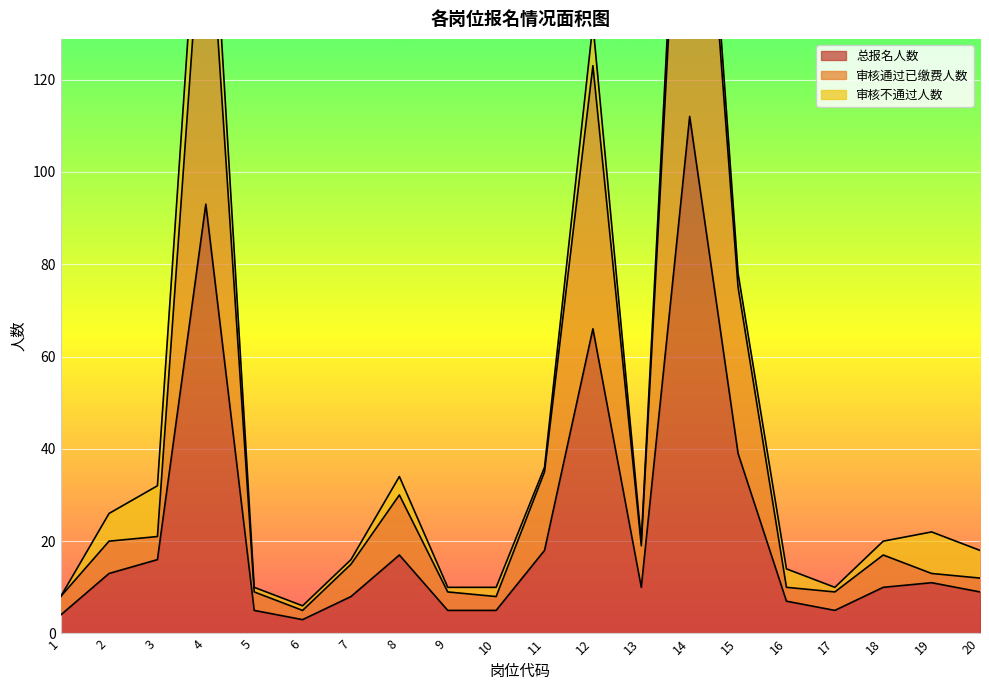

True or false: 总报名人数 has a value of 23 at 4.

False